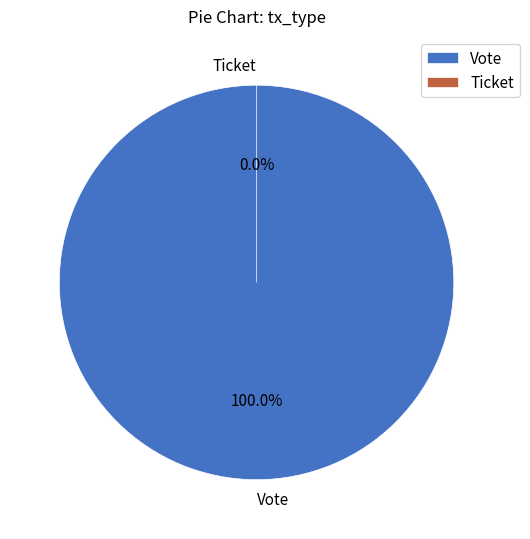

To the nearest percent, what is the average slice percentage?

50%